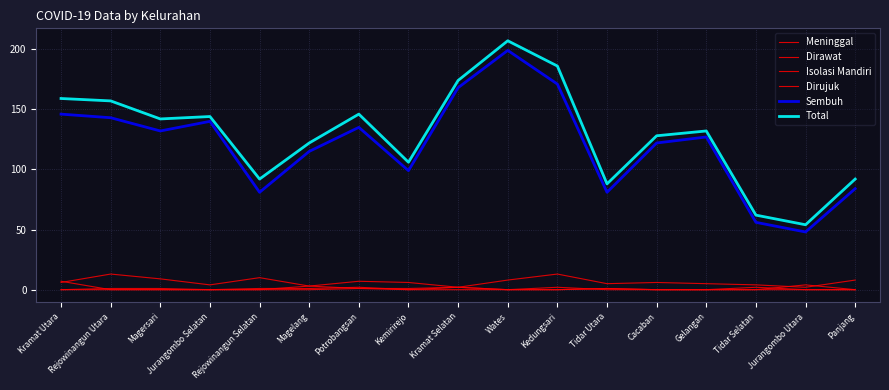

How many lines are shown in the chart?

6